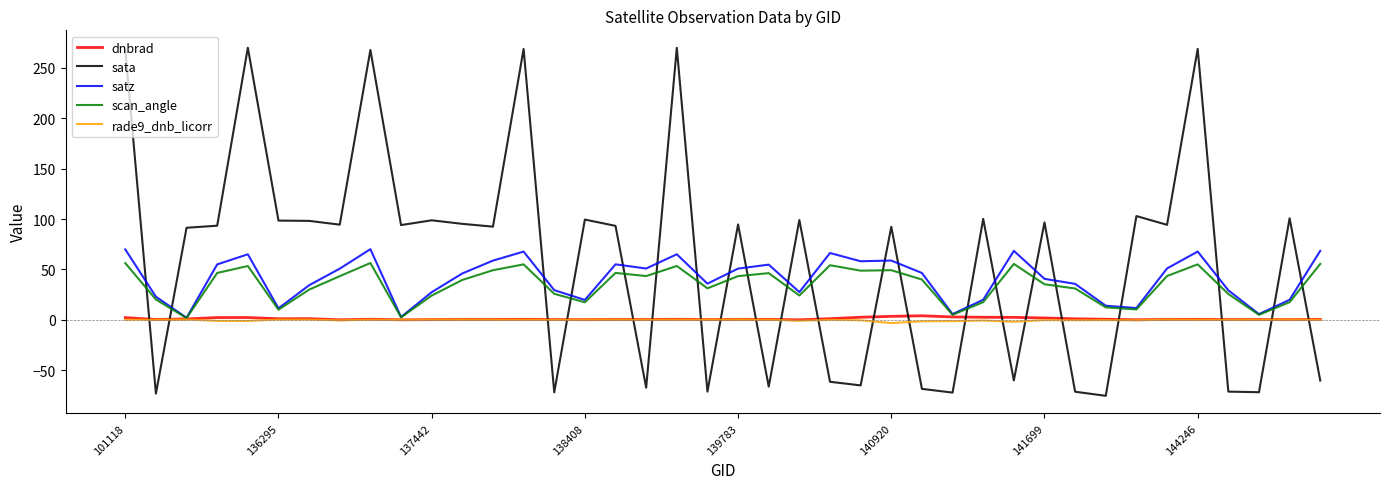

Which series has the largest total across all categories?

sata